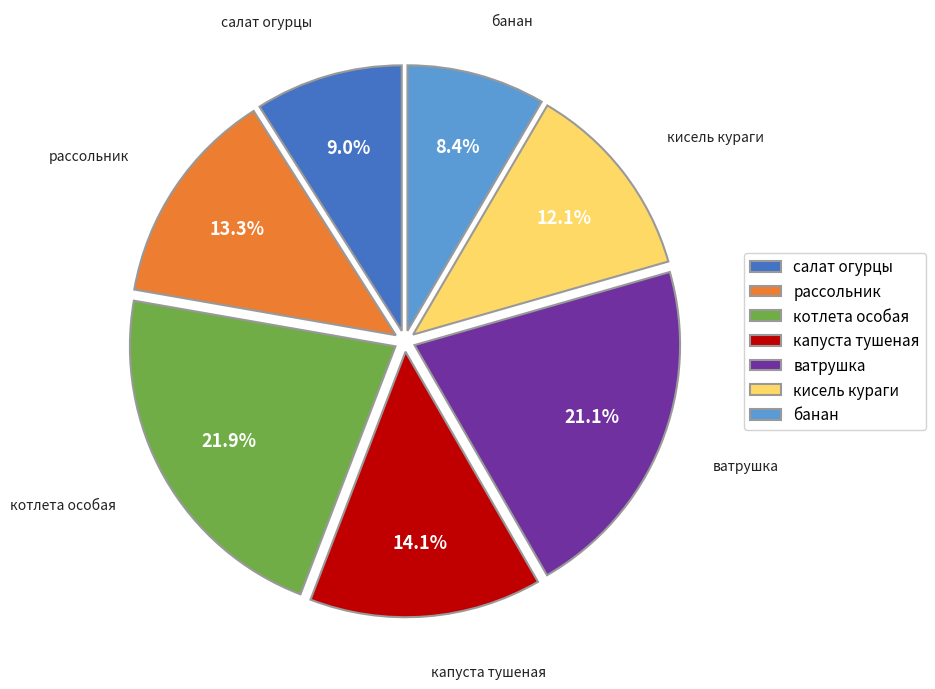

What portion of the pie excludes кисель кураги?

87.9%